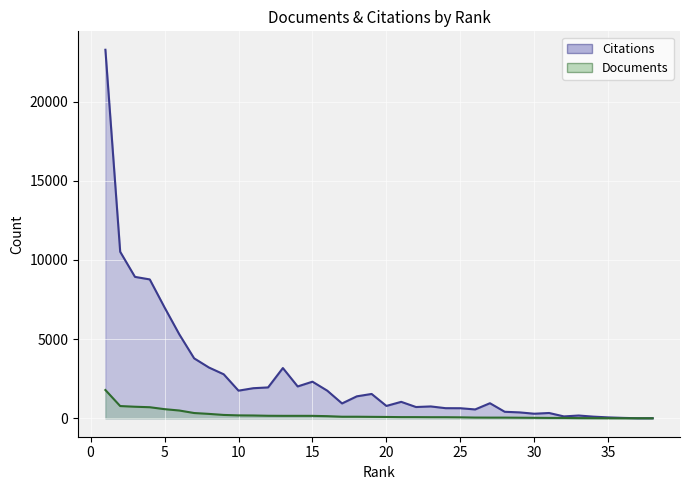

Which series has the largest range (max minus min)?

Citations